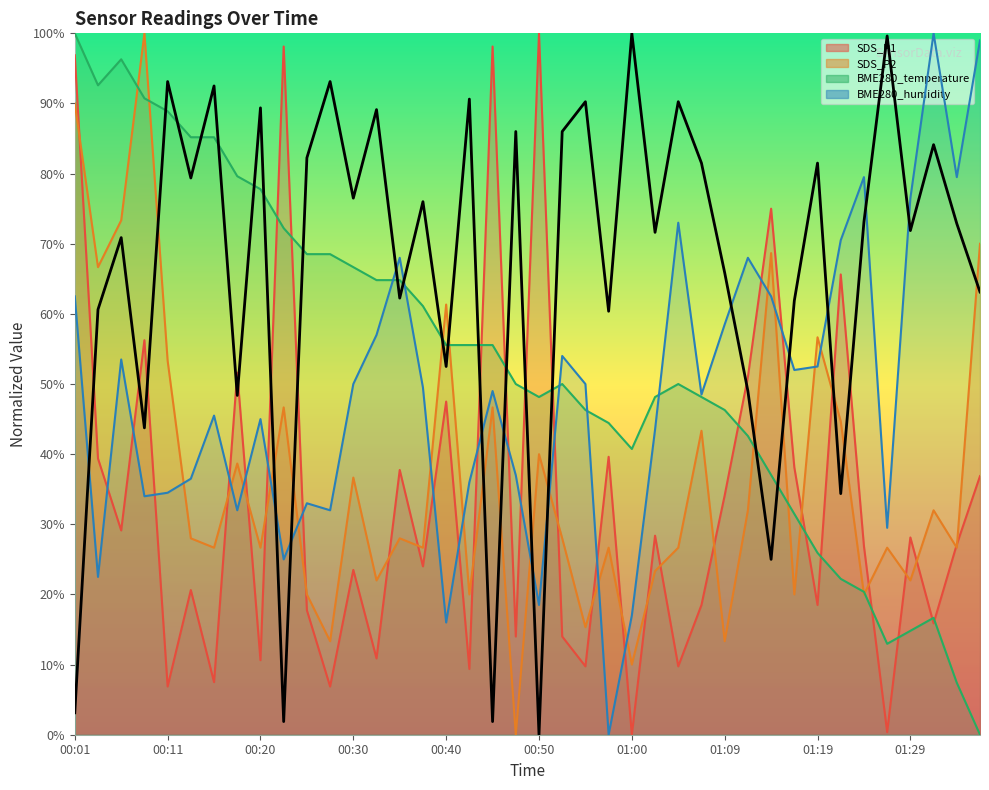

What is the label of the 35th point from the right?

00:50